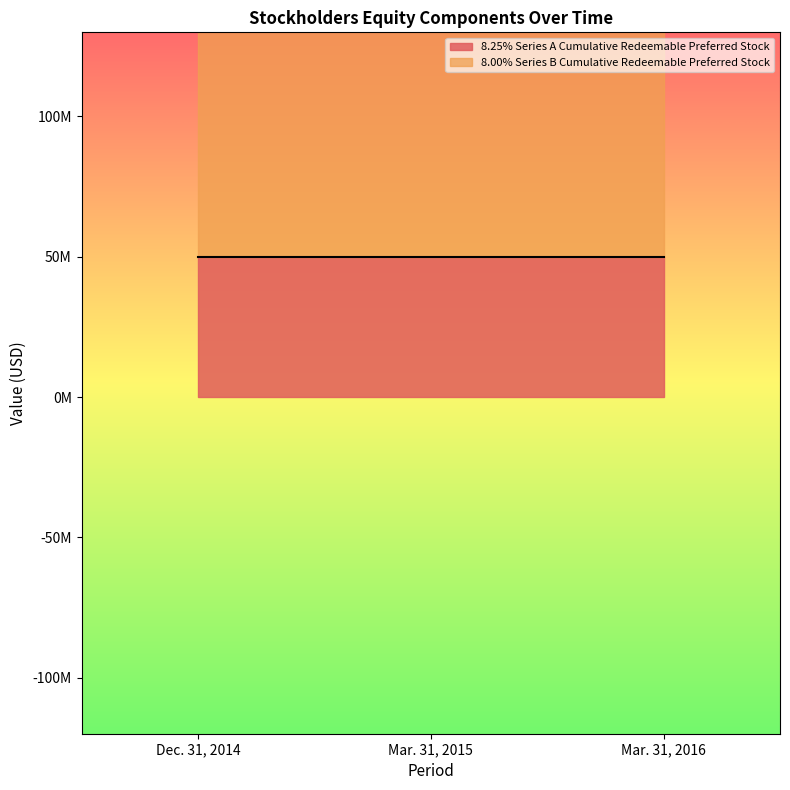

What is the approximate value of 8.00% Series B Cumulative Redeemable Preferred Stock at Mar. 31, 2015?

111293233